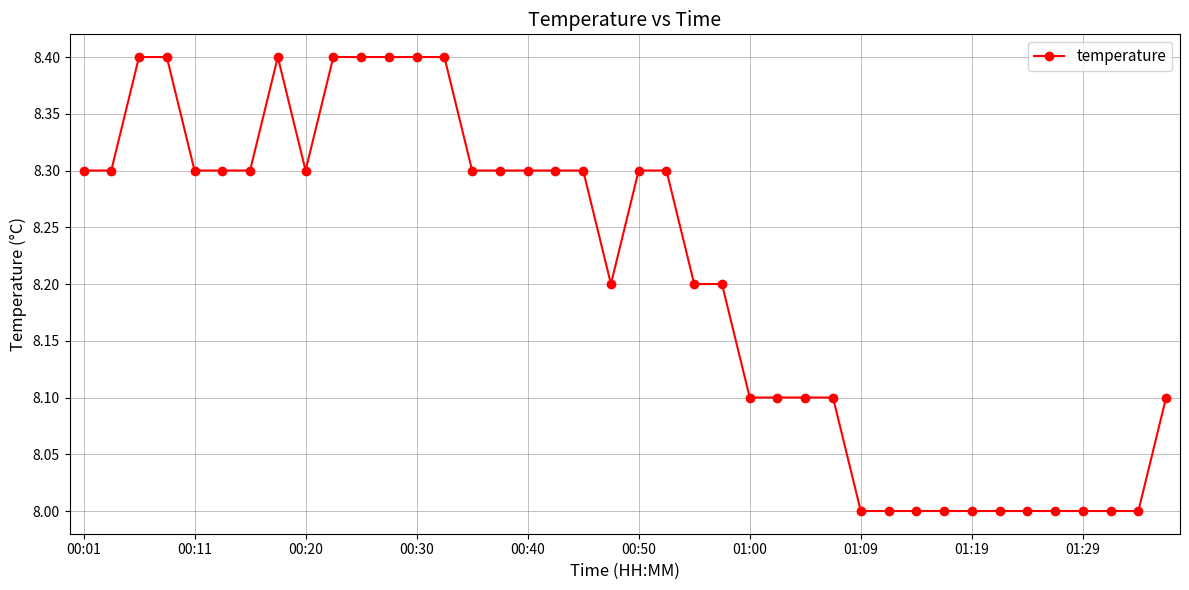

What is the greatest value displayed?

8.4